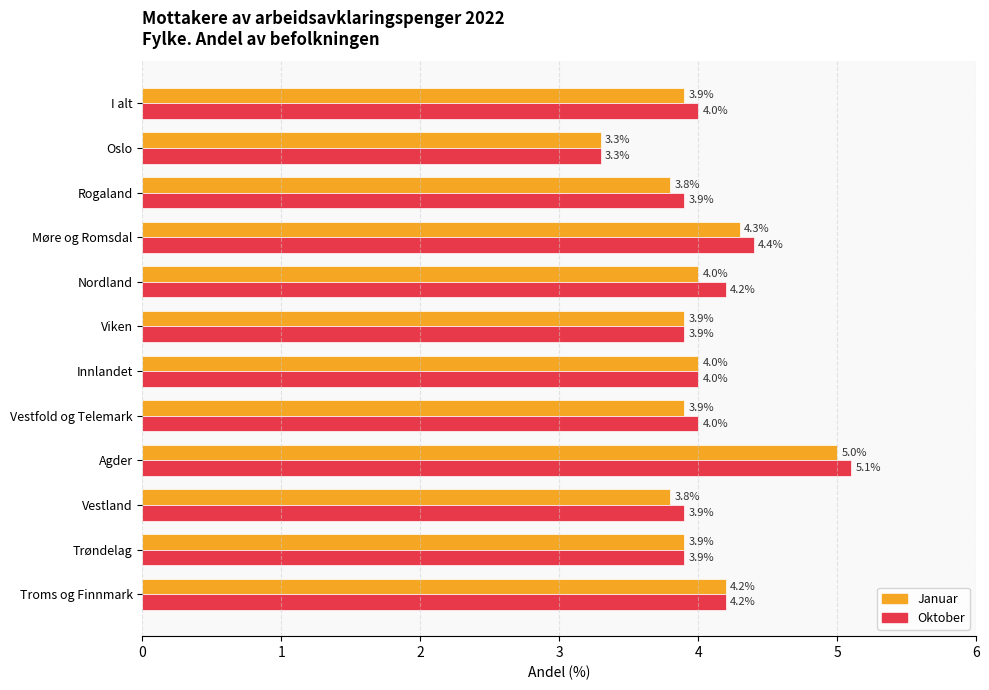

True or false: Oktober has a value of 5.4 at Viken.

False